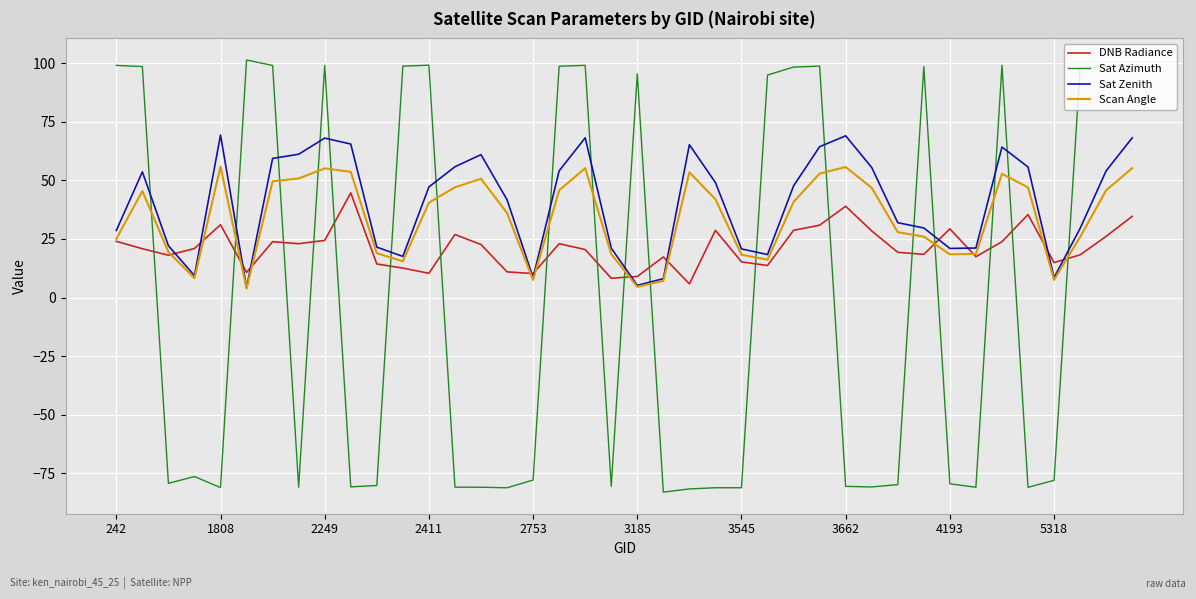

How many interior local peaks does the DNB Radiance series have?

10